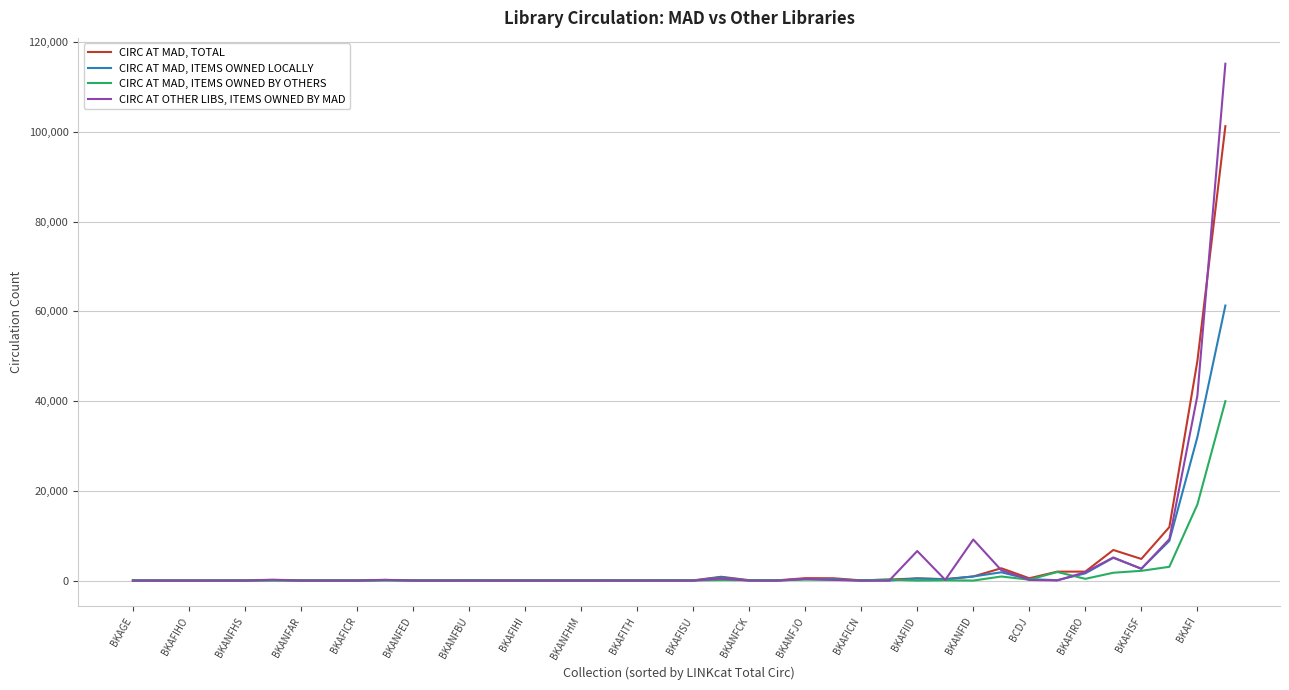

Which series has the largest range (max minus min)?

CIRC AT OTHER LIBS, ITEMS OWNED BY MAD